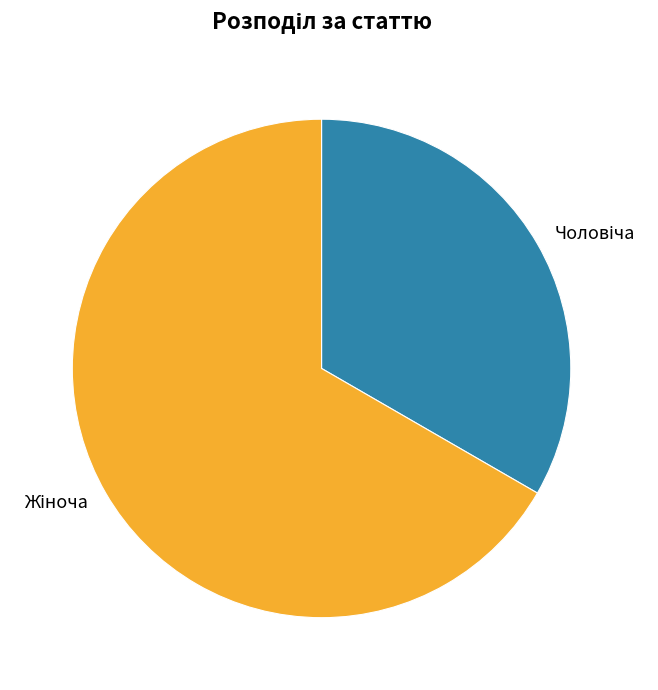

Count the number of slices in the pie.

2